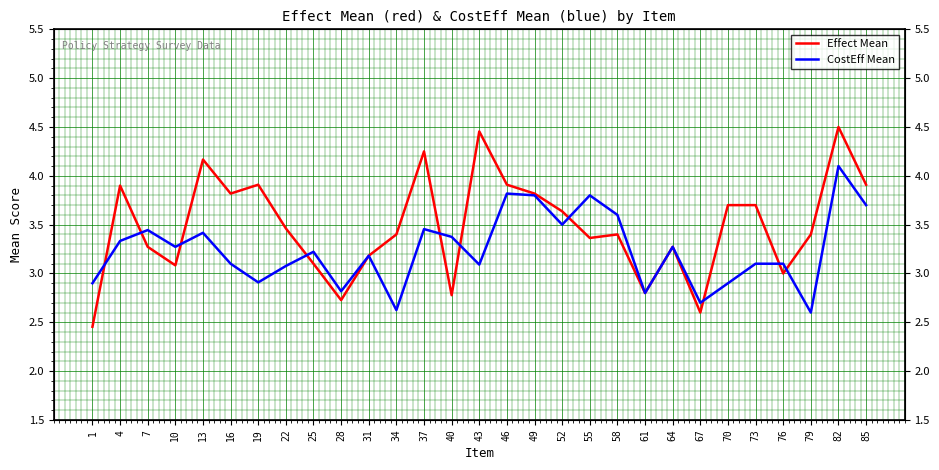

At which label is CostEff Mean closest to 3?

22